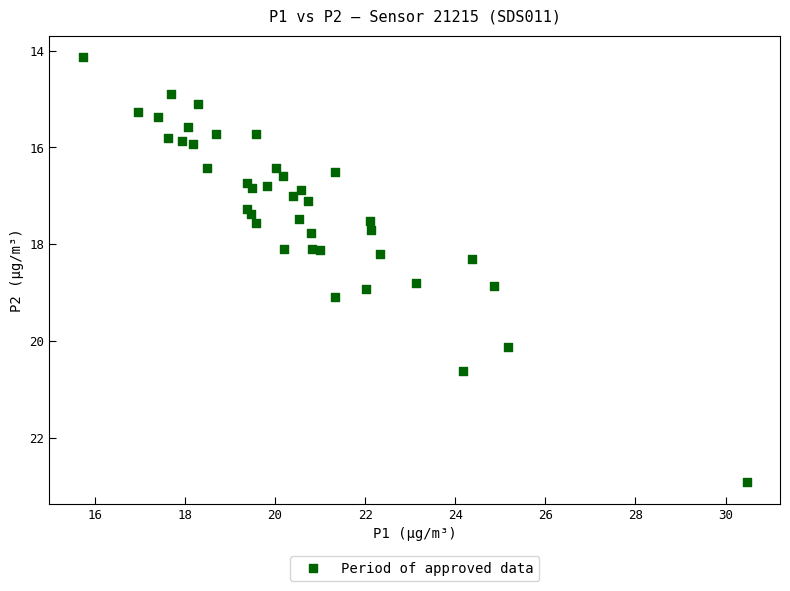

What is the range of Y values (max minus min)?

8.8